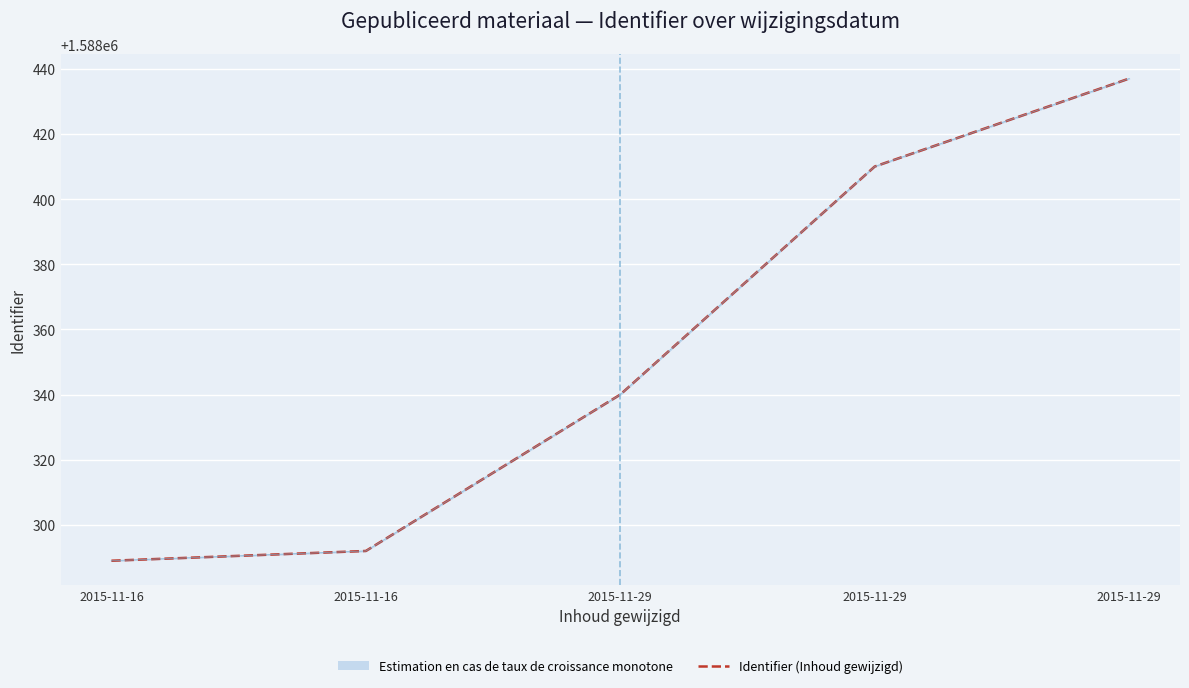

What value does the data have at 2015-11-29, to the nearest 5?

1588340